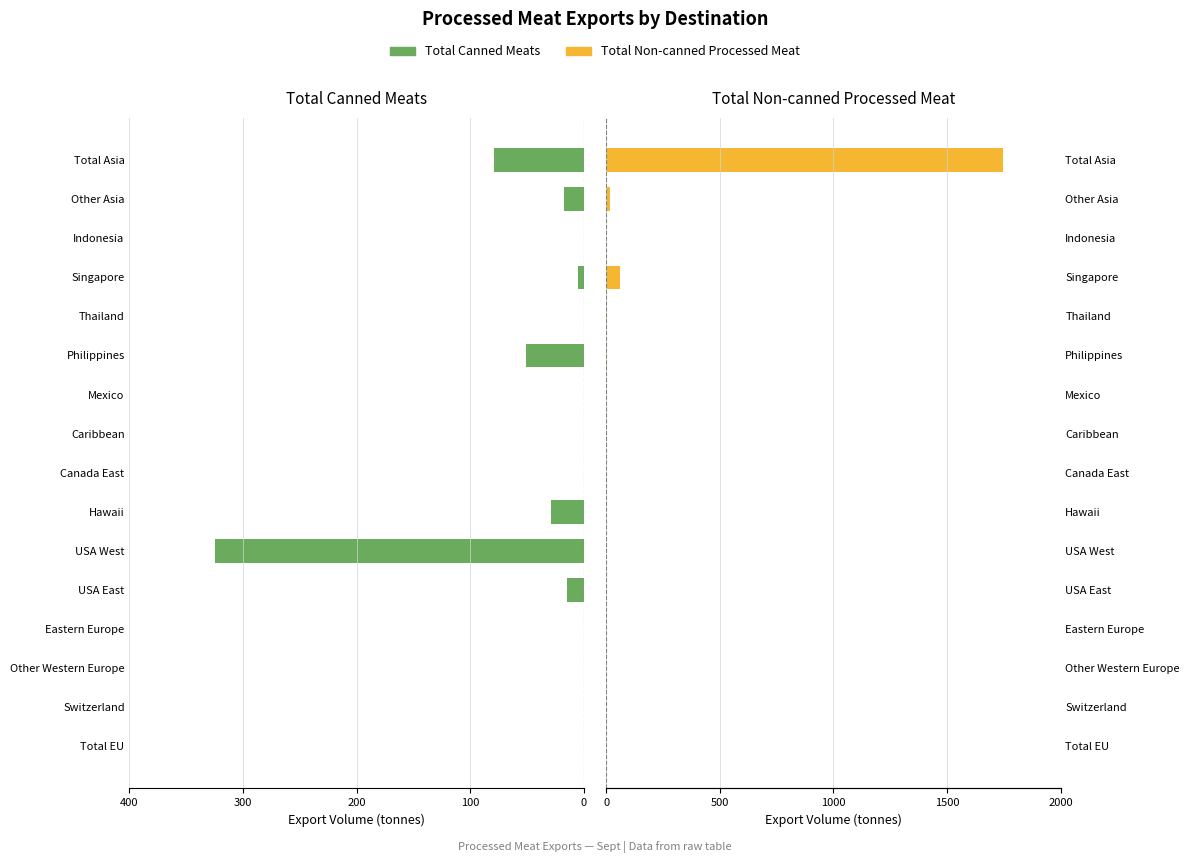

Which series changed the most between Thailand and Indonesia?

Total Non-canned Processed Meat